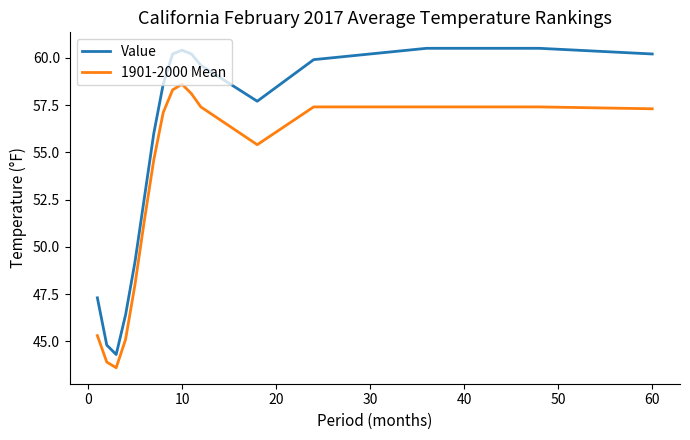

How many lines are shown in the chart?

2